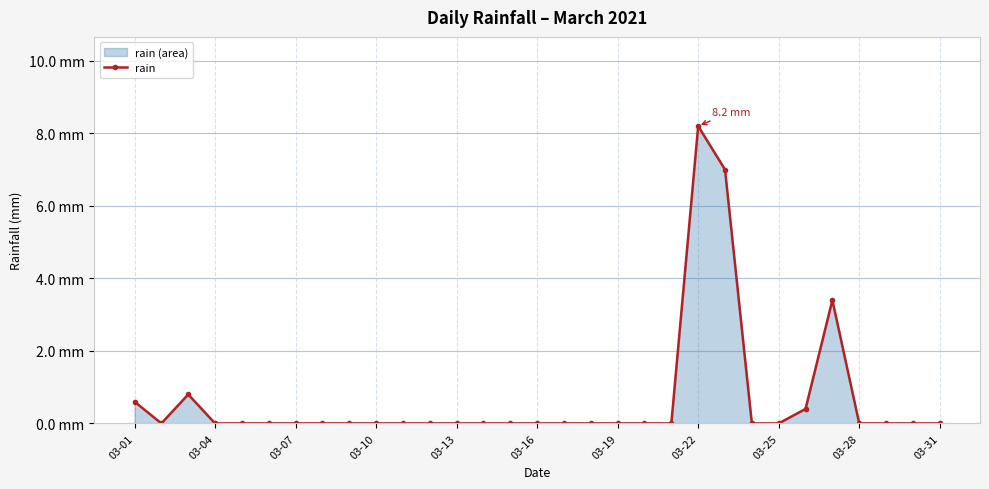

How many points are higher than both their immediate neighbors (excluding endpoints)?

3